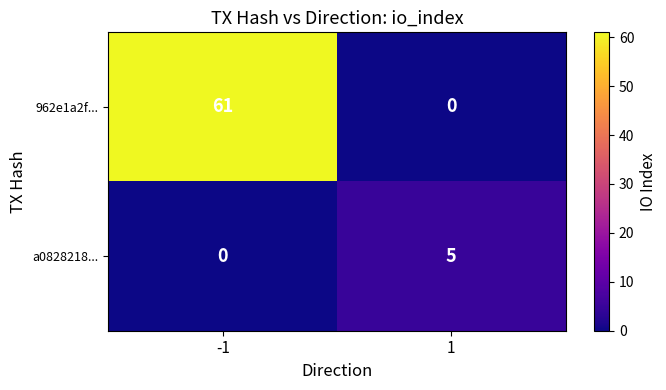

Which series has the widest spread of values?

962e1a2f...